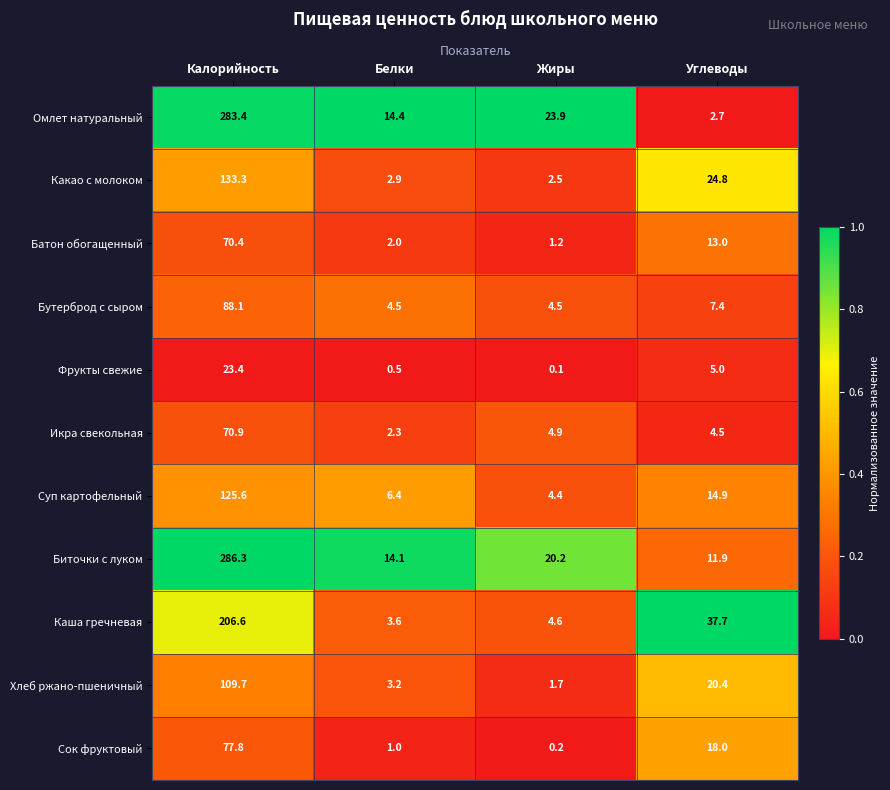

At which category is the sum across all series the highest?

Калорийность